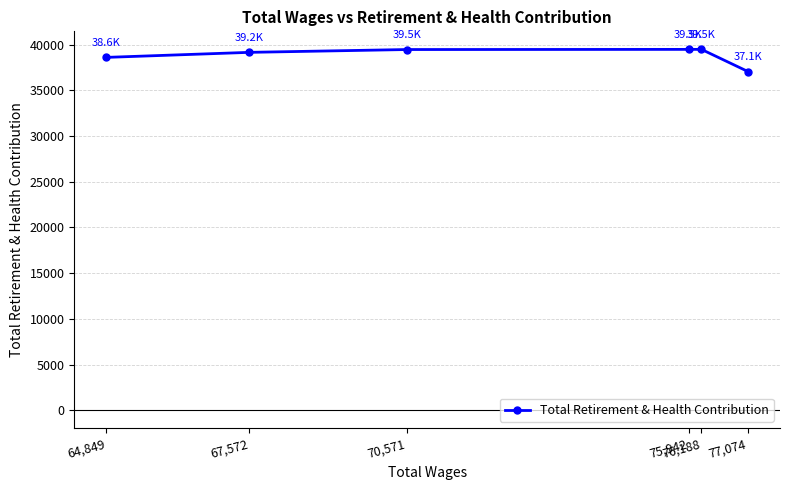

What is the greatest value displayed?

39500